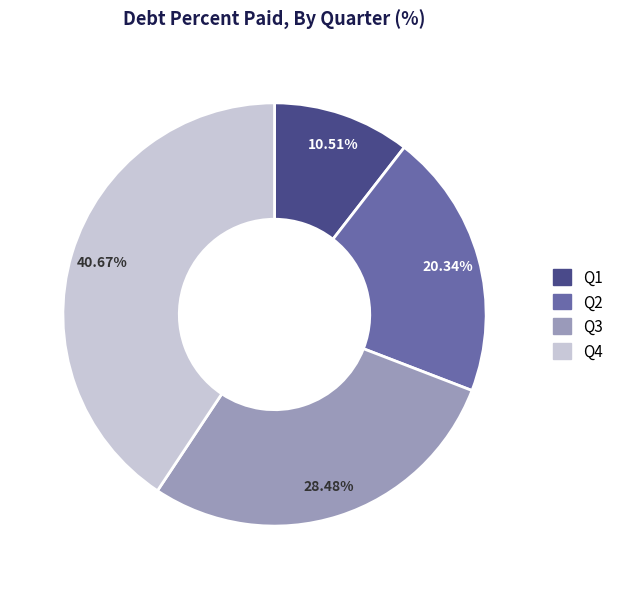

Does any single category account for the majority?

No